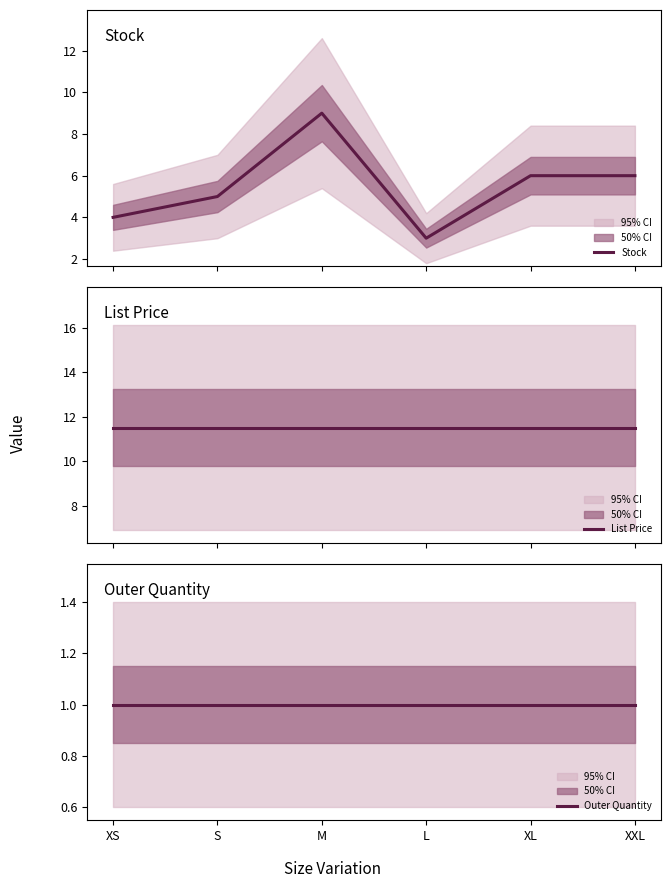

Rank the series by their average value, from lowest to highest.

Outer Quantity, Stock, List Price